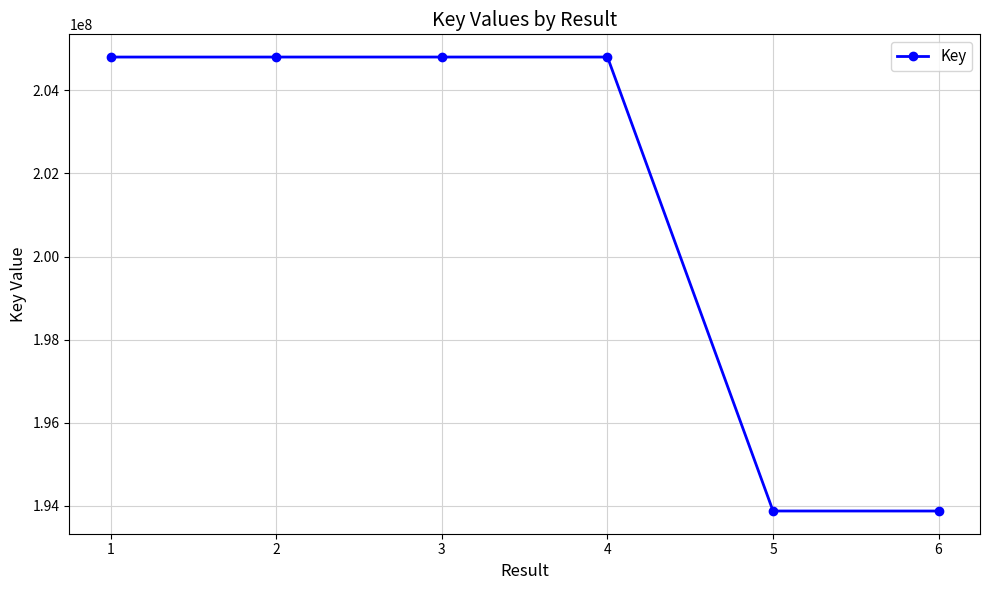

What is the smallest value displayed?

193878365